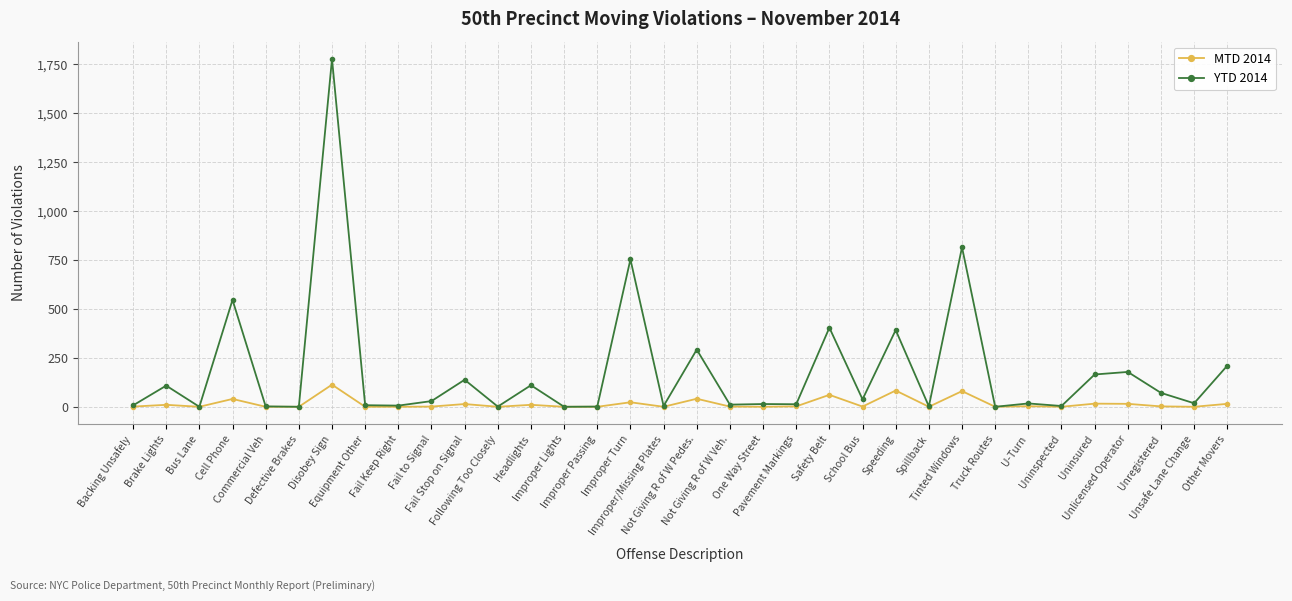

What position from the right is Improper Passing?

20